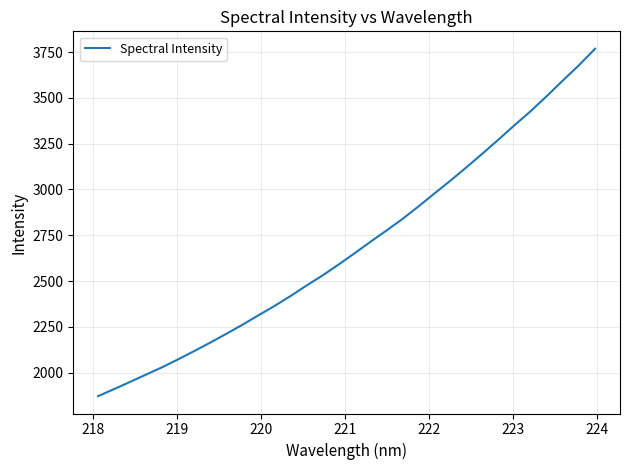

What is the smallest value displayed?

1872.3